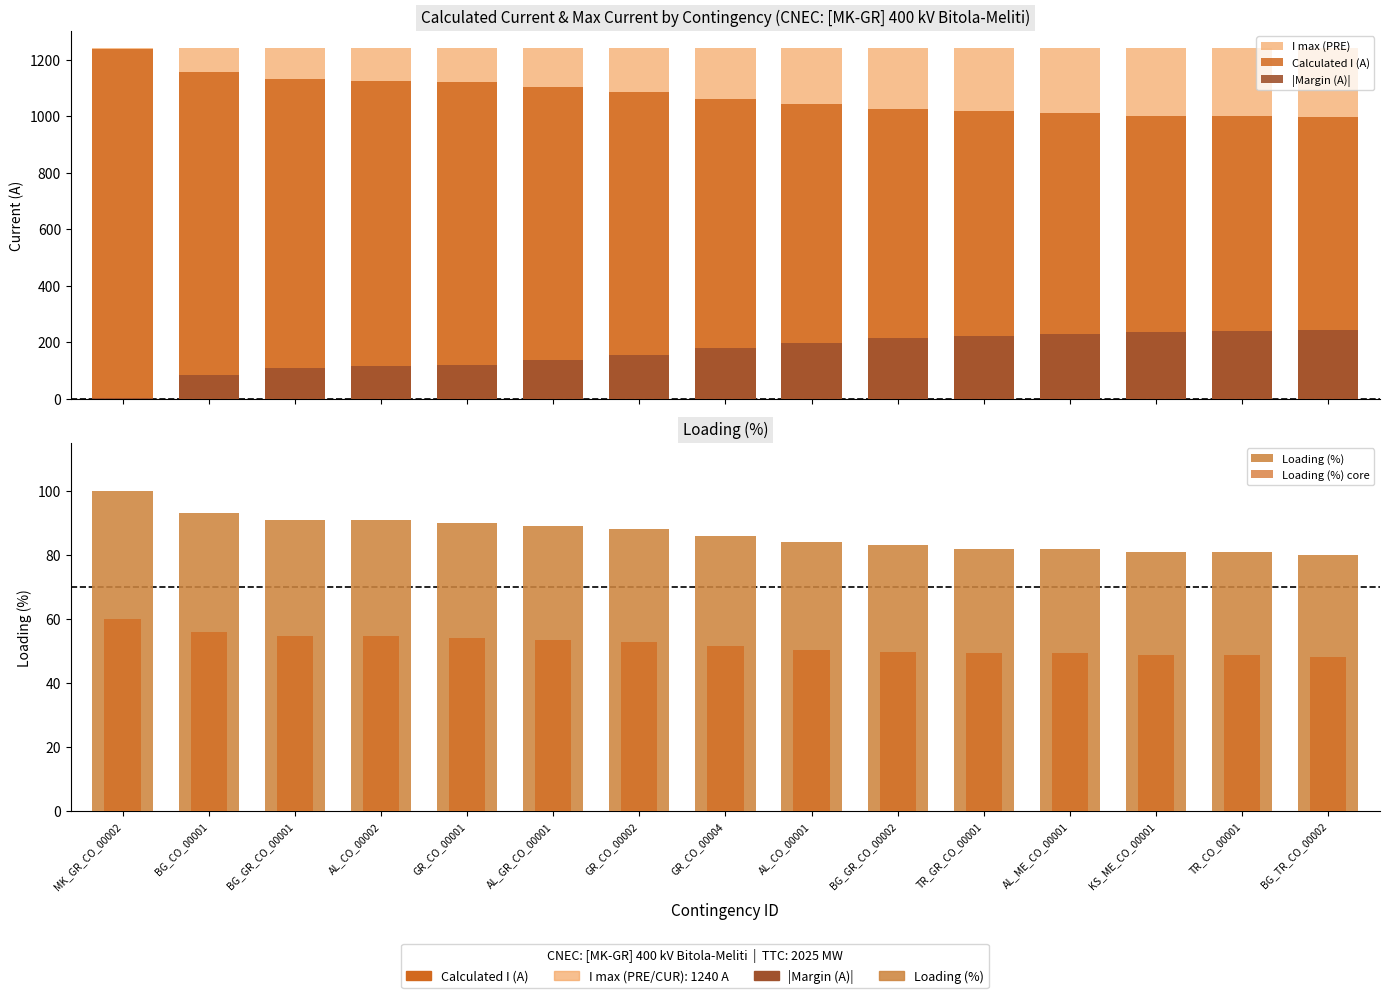

At which label is Loading (%) core closest to 54?

GR_CO_00001